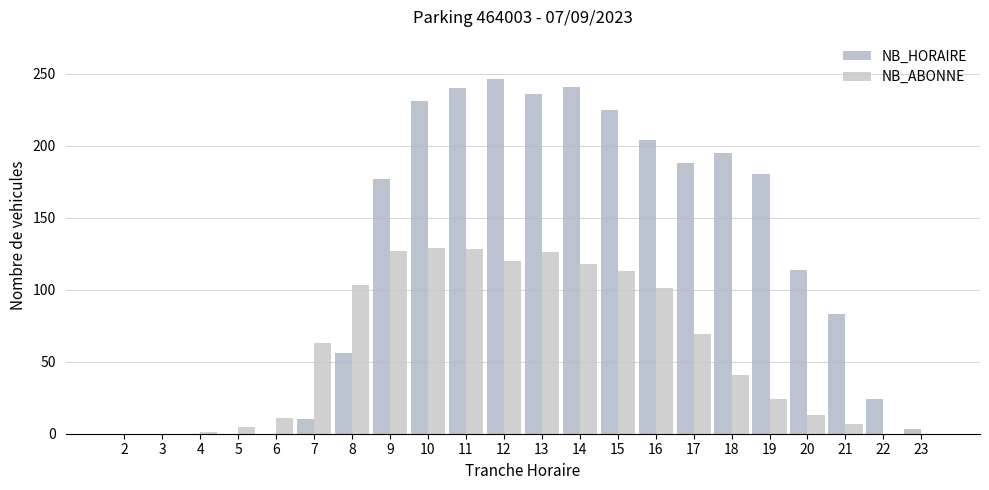

Count the number of data series in this chart.

2